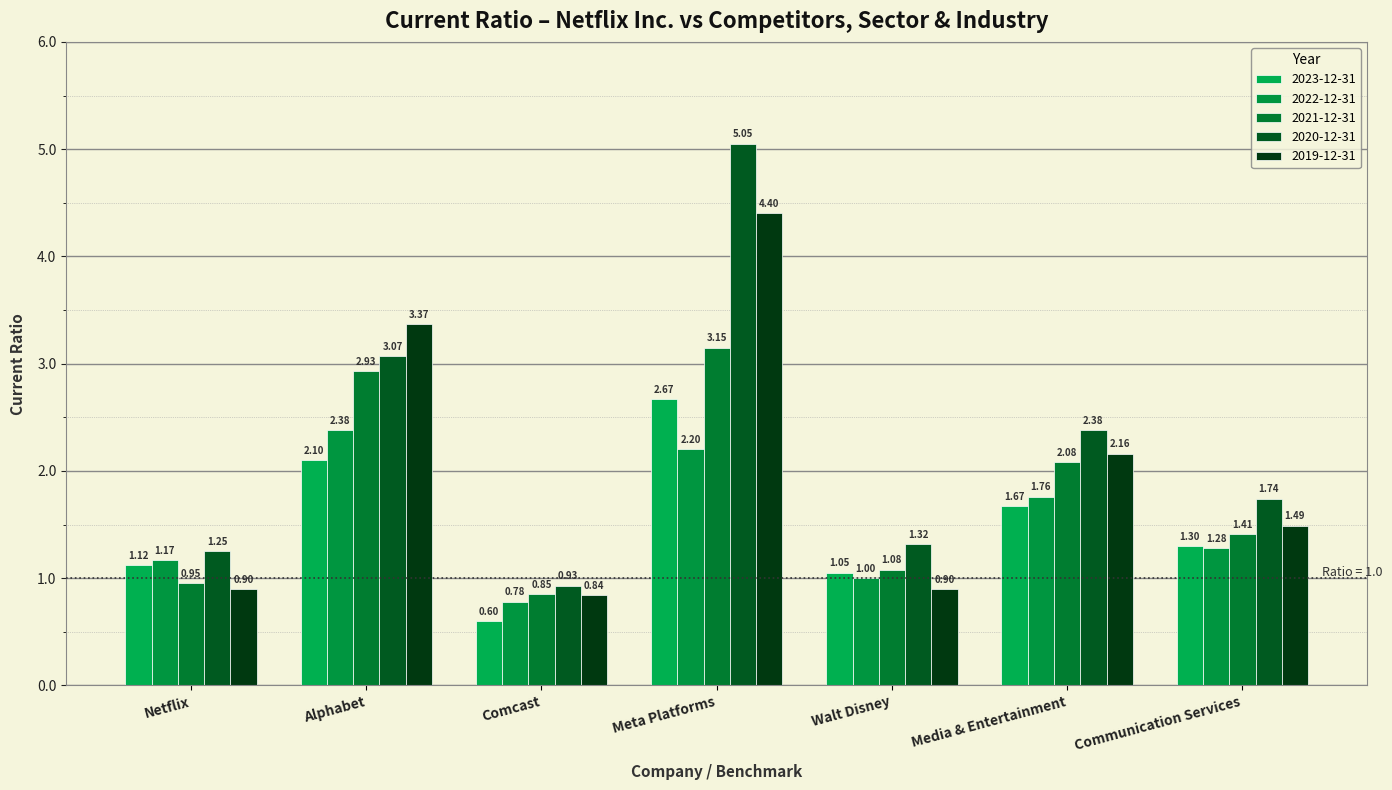

Reading left to right, what are all the values shown in this chart?

2023-12-31: Netflix=1.1	Alphabet=2.1	Comcast=0.6	Meta Platforms=2.7	Walt Disney=1.1	Media & Entertainment=1.7	Communication Services=1.3
2022-12-31: Netflix=1.2	Alphabet=2.4	Comcast=0.8	Meta Platforms=2.2	Walt Disney=1.0	Media & Entertainment=1.8	Communication Services=1.3
2021-12-31: Netflix=0.9	Alphabet=2.9	Comcast=0.8	Meta Platforms=3.1	Walt Disney=1.1	Media & Entertainment=2.1	Communication Services=1.4
2020-12-31: Netflix=1.2	Alphabet=3.1	Comcast=0.9	Meta Platforms=5.0	Walt Disney=1.3	Media & Entertainment=2.4	Communication Services=1.7
2019-12-31: Netflix=0.9	Alphabet=3.4	Comcast=0.8	Meta Platforms=4.4	Walt Disney=0.9	Media & Entertainment=2.2	Communication Services=1.5